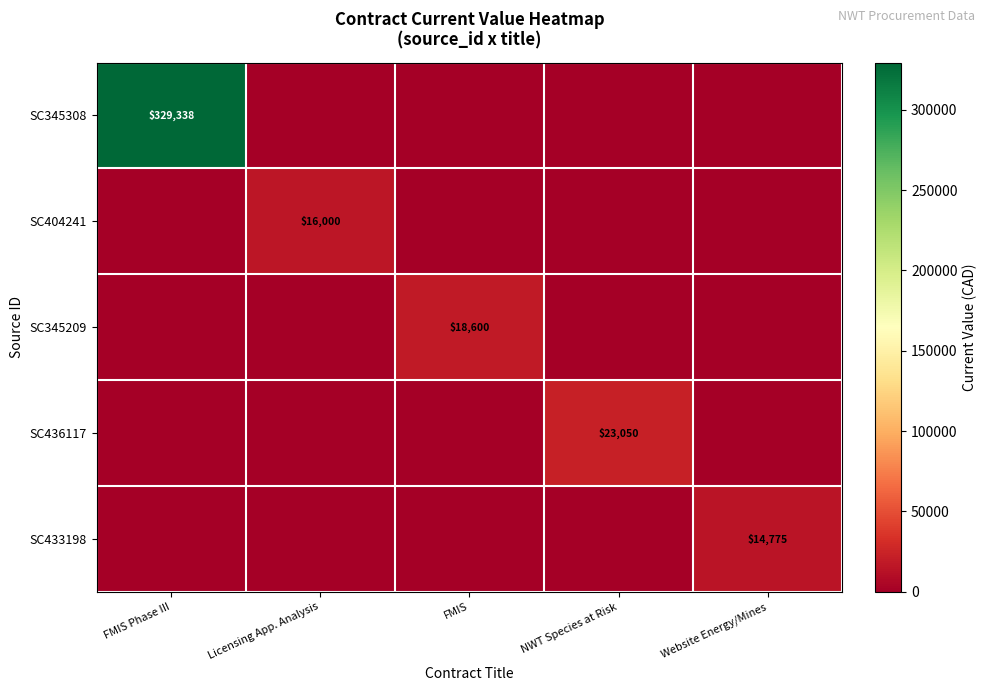

At how many categories does at least one series exceed 238249?

1